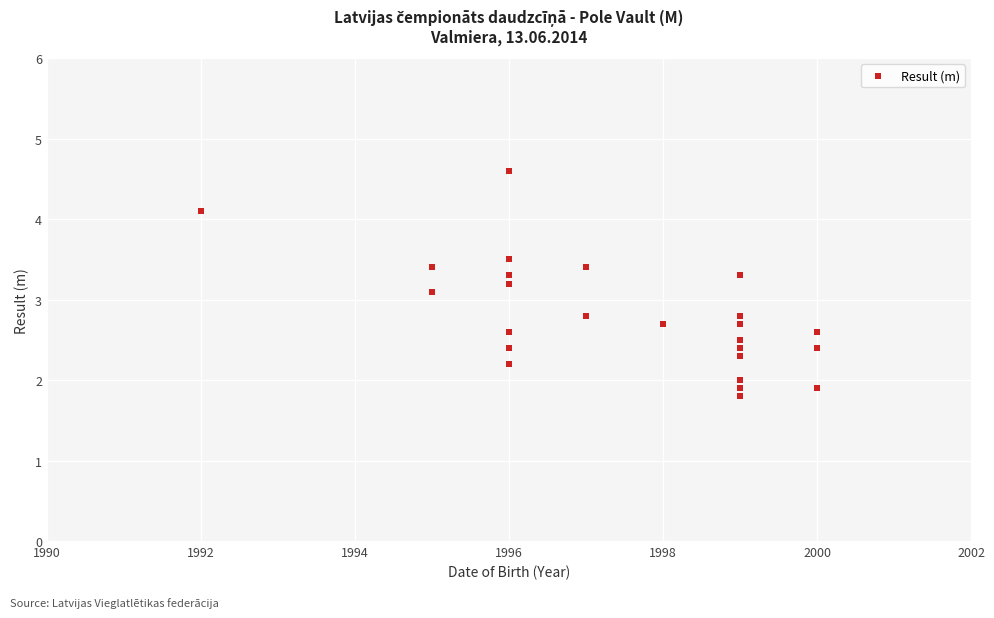

What Y value in the scatter plot is closest to 3?

3.1